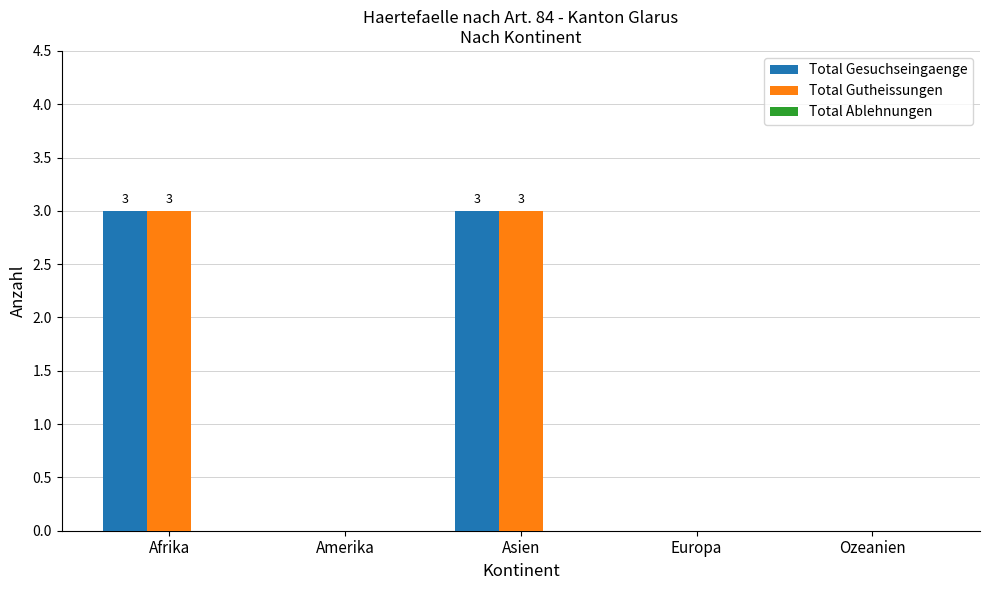

What is the maximum value for Total Gutheissungen?

3